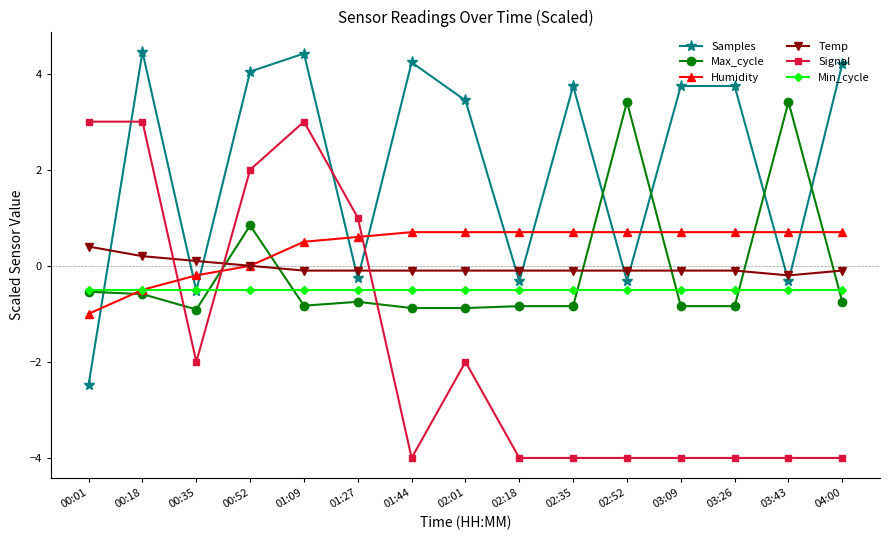

What is the average value of the Humidity series?

0.4